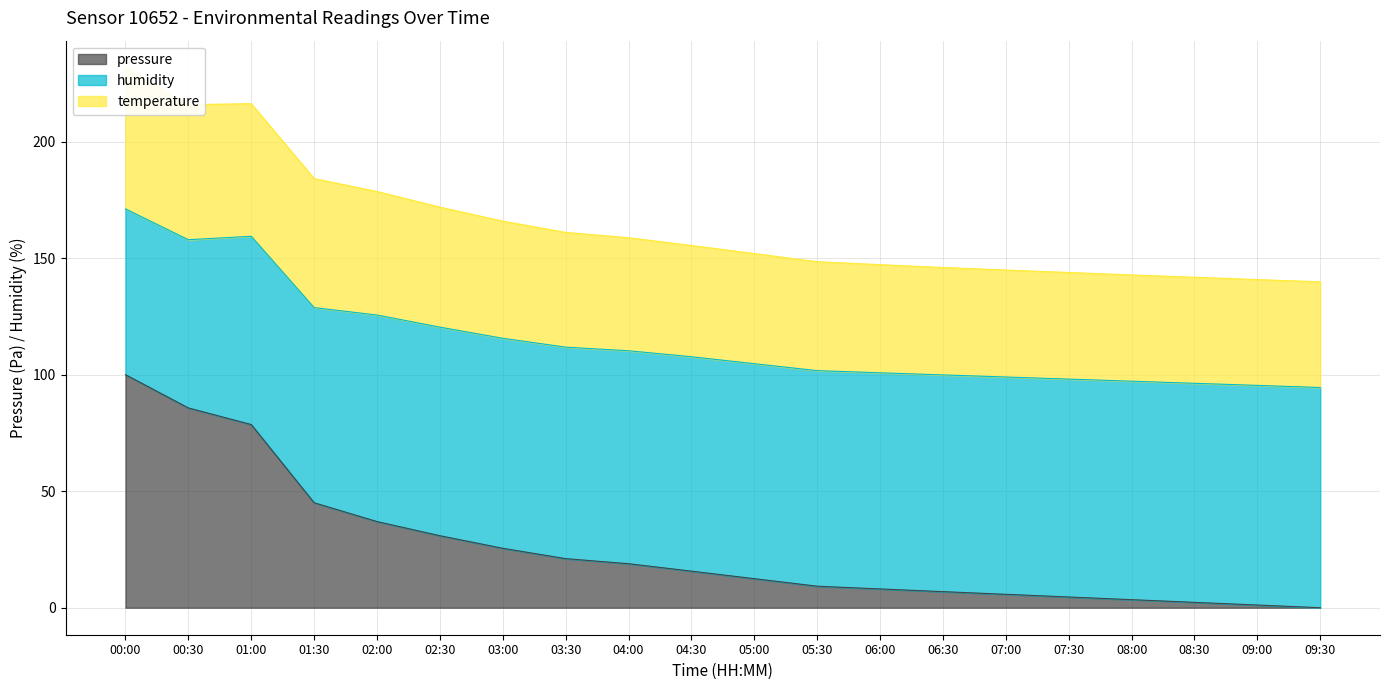

True or false: pressure and temperature cross at least once.

False